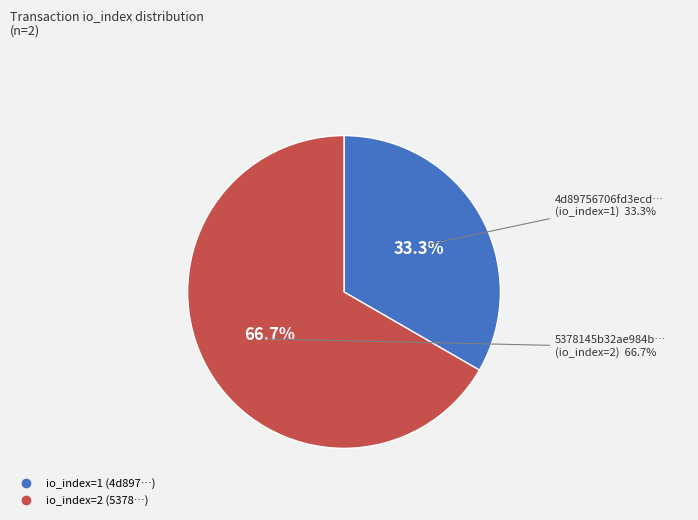

What percentage is the tx_hash_1 slice, to the nearest percent?

33%